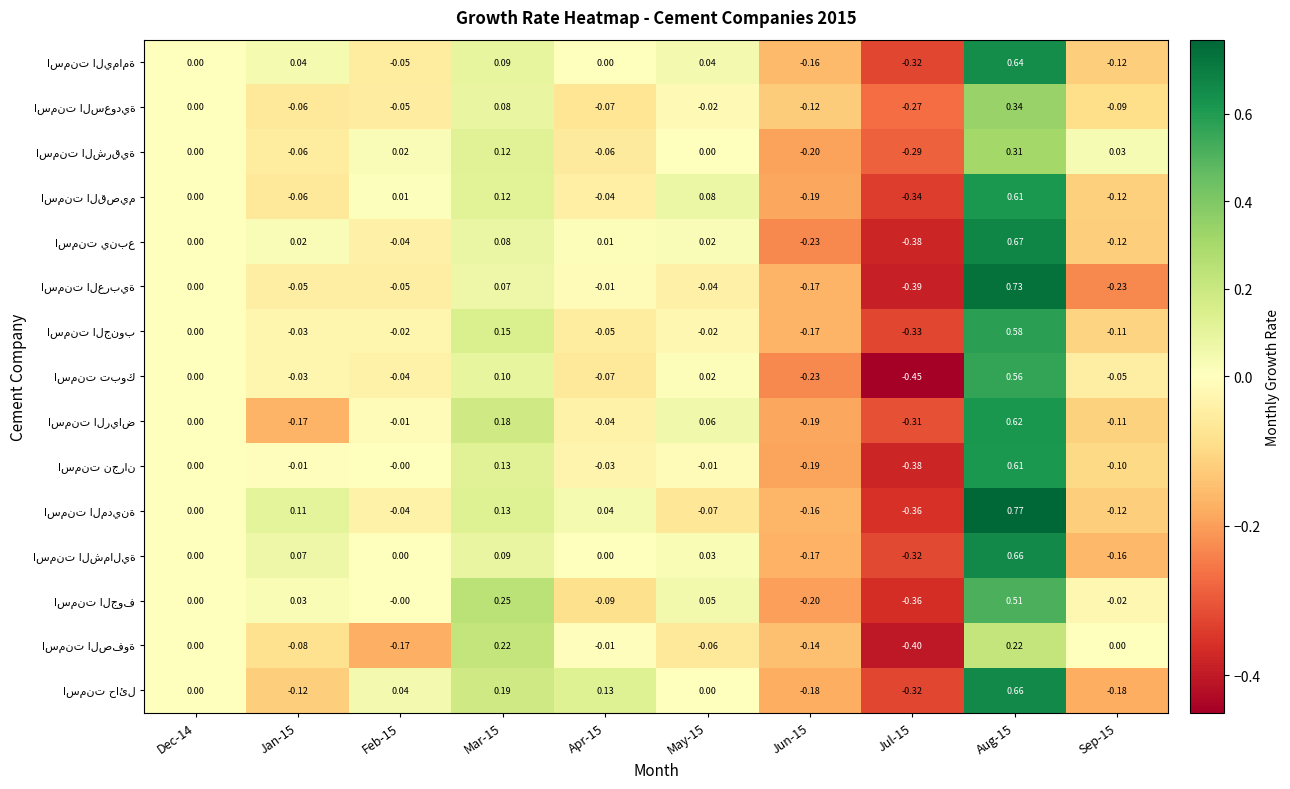

How many categories are shown in the chart?

10